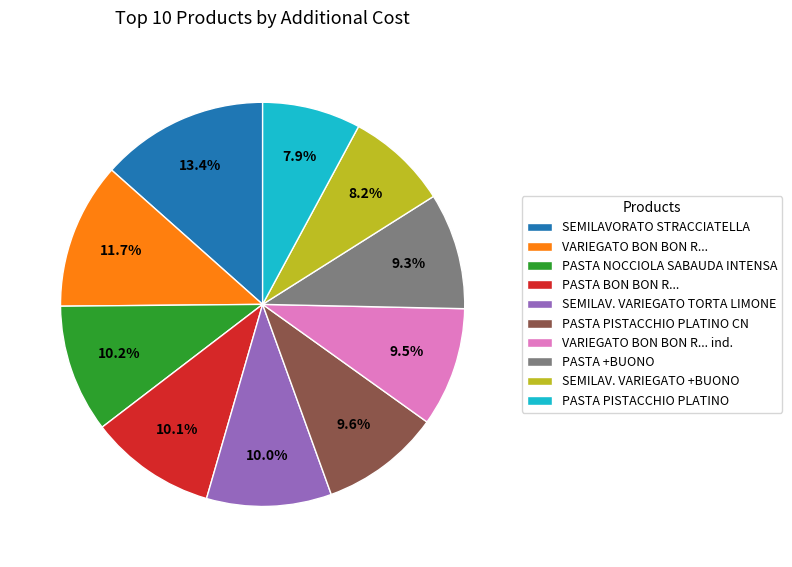

Combined, what portion of the pie is PASTA +BUONO and SEMILAV. VARIEGATO +BUONO?

17.5%